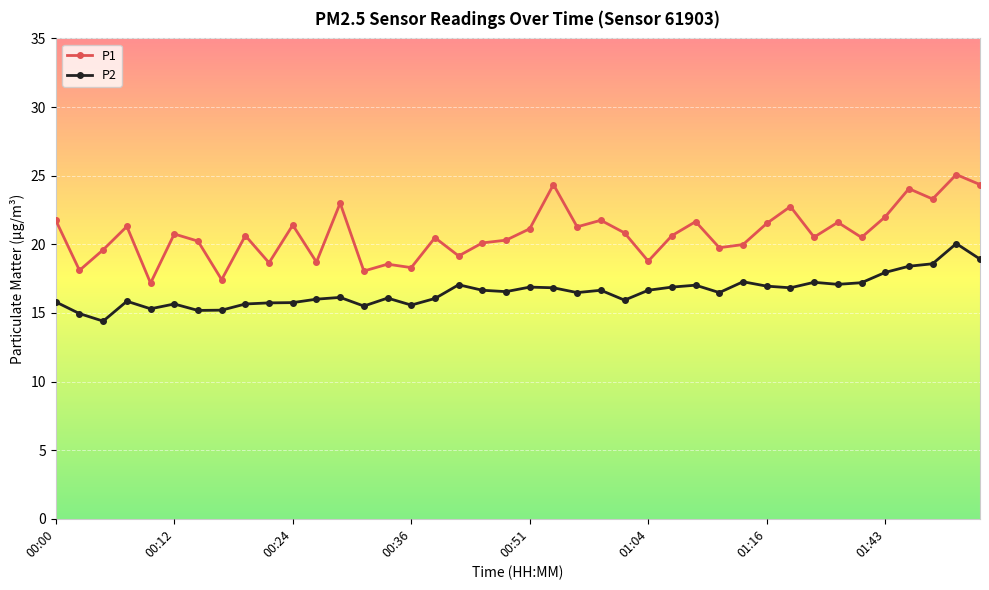

What is the value of the P1 point at the 22nd from the left?

24.4